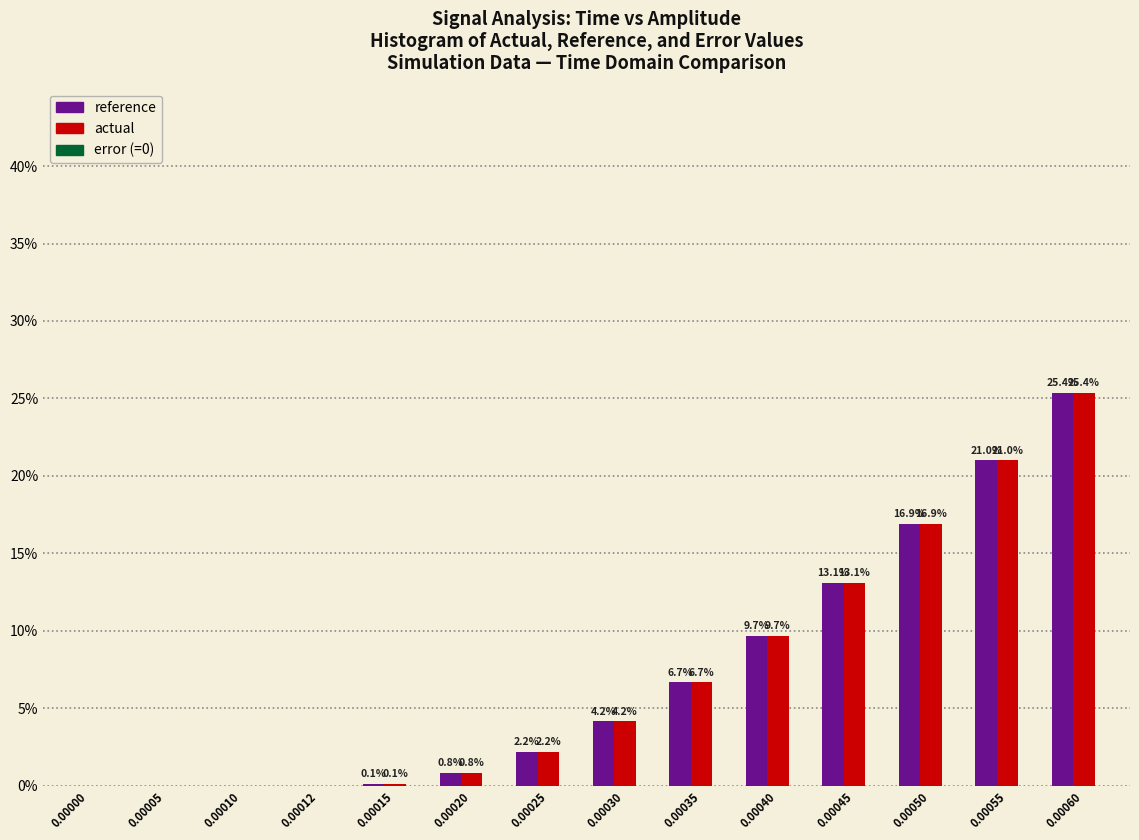

Where does the actual series first go above 4?

0.00030